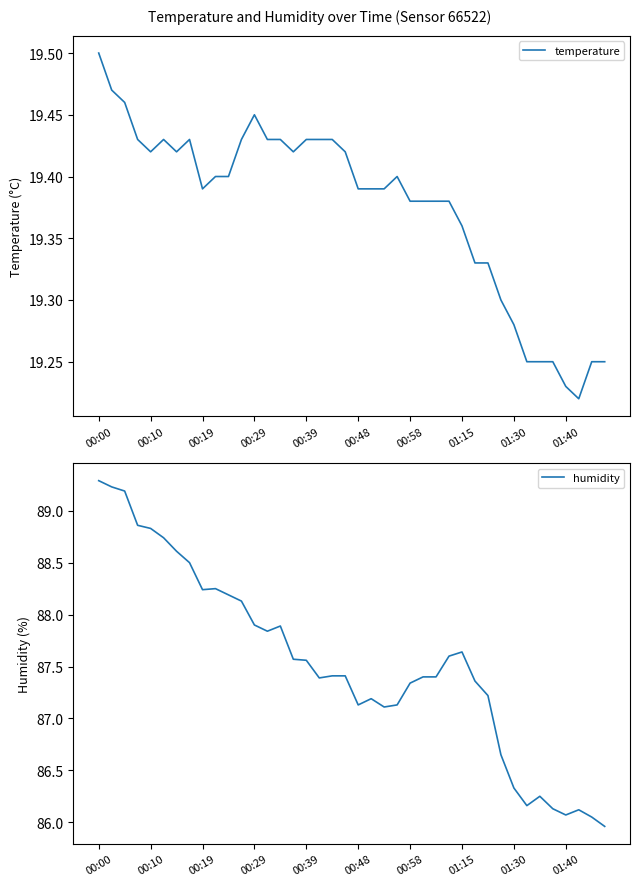

Reading left to right, extract all data points from this chart.

temperature: 19.5	19.5	19.5	19.4	19.4	19.4	19.4	19.4	19.4	19.4	19.4	19.4	19.4	19.4	19.4	19.4	19.4	19.4	19.4	19.4	19.4	19.4	19.4	19.4	19.4	19.4	19.4	19.4	19.4	19.3	19.3	19.3	19.3	19.2	19.2	19.2	19.2	19.2	19.2	19.2
humidity: 89.3	89.2	89.2	88.9	88.8	88.7	88.6	88.5	88.2	88.2	88.2	88.1	87.9	87.8	87.9	87.6	87.6	87.4	87.4	87.4	87.1	87.2	87.1	87.1	87.3	87.4	87.4	87.6	87.6	87.4	87.2	86.7	86.3	86.2	86.2	86.1	86.1	86.1	86.0	86.0